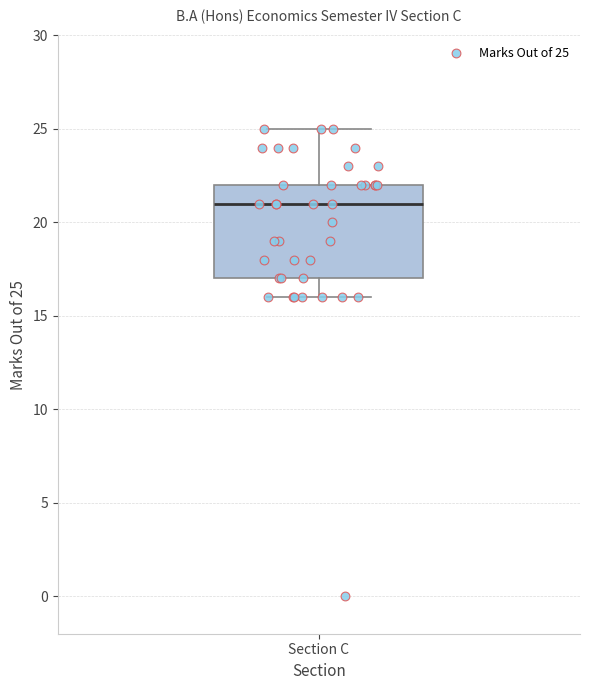

Where does the upper whisker of the box for Section C end on the y-axis? The values are not printed on the chart, so give them approximately, as read against the axis.

25